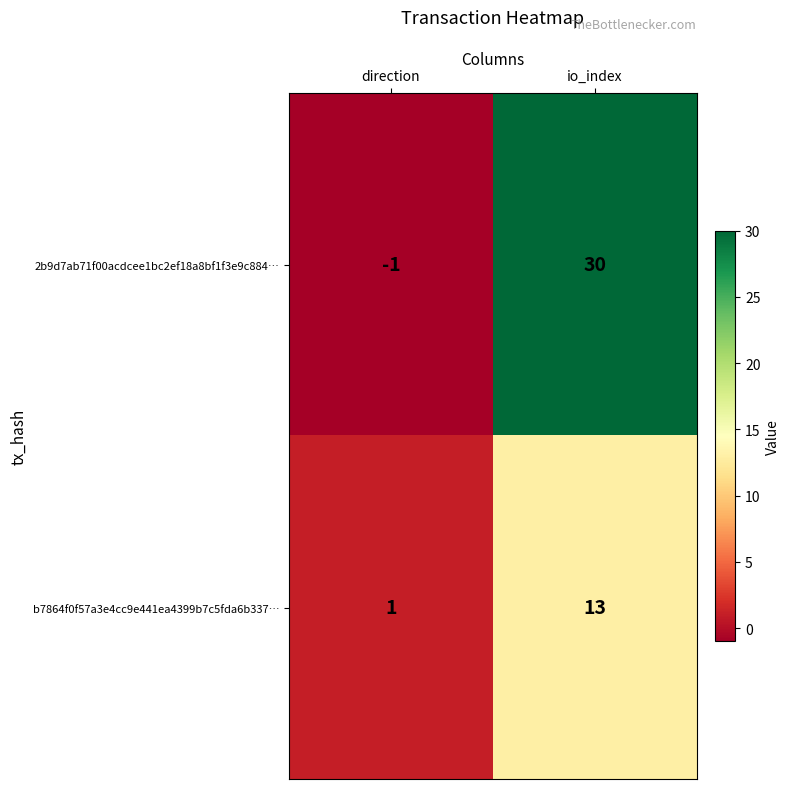

At which category does the chart reach its minimum across all series?

direction